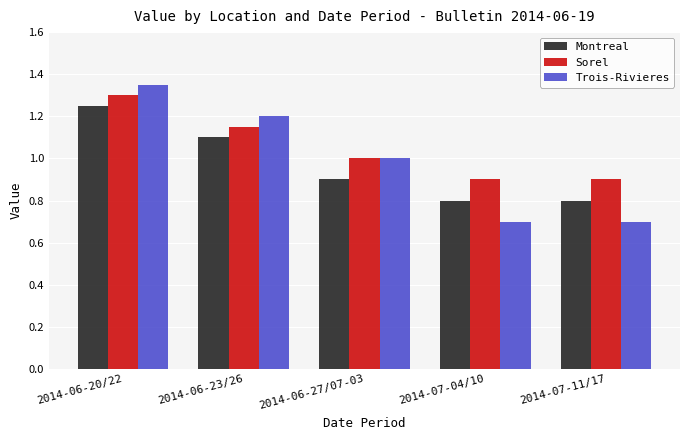

Rank the series by their average value, from highest to lowest.

Sorel, Trois-Rivieres, Montreal